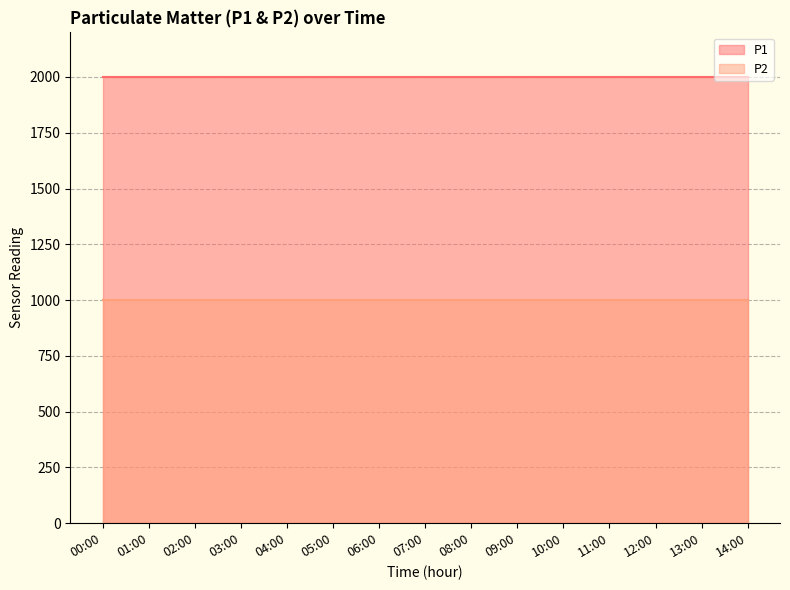

Is the value of P2 at 09:00 greater than the value of P1 at 06:00?

No